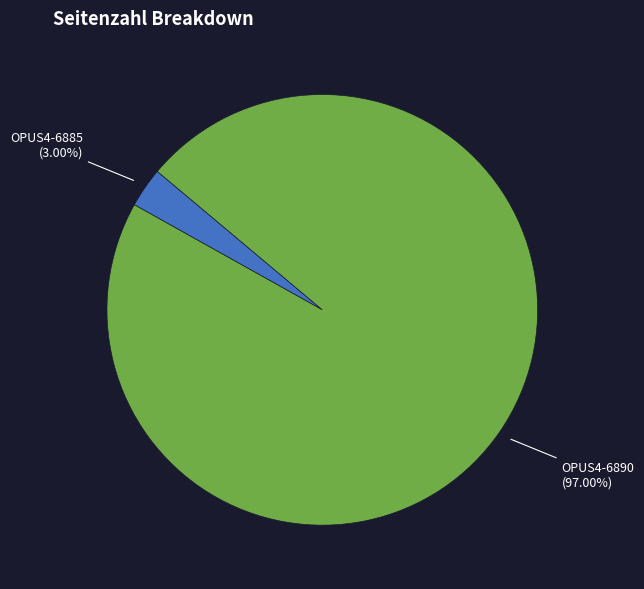

The OPUS4-6890 slice represents 88% of the pie. True or false?

False